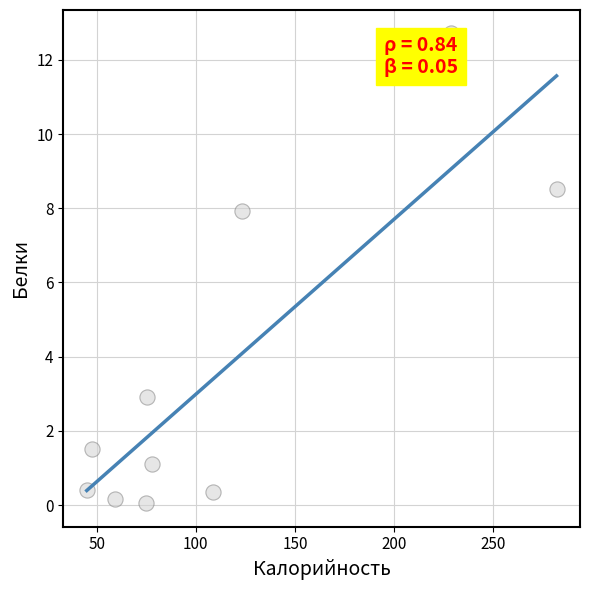

What is the range of X values (max minus min)?

237.0